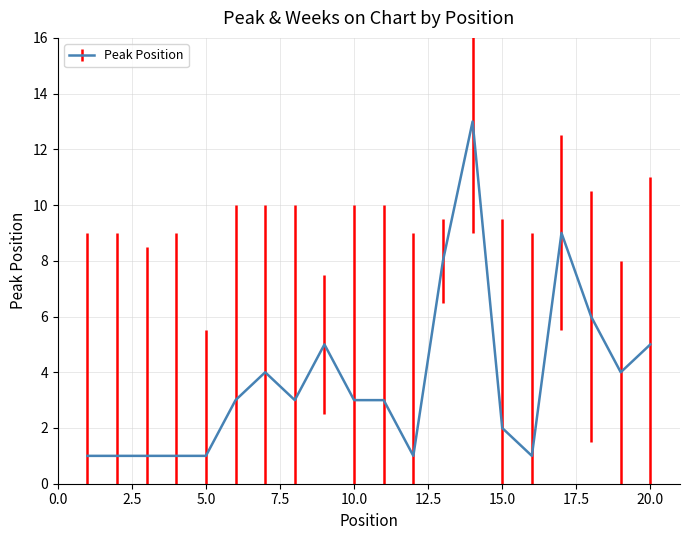

What is the difference between the maximum and minimum values?

12